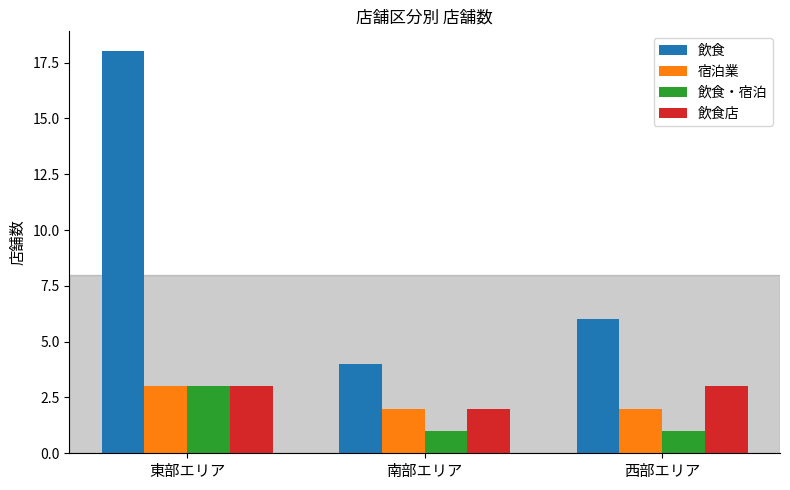

The 飲食 series shows 18 at 東部エリア. True or false?

True